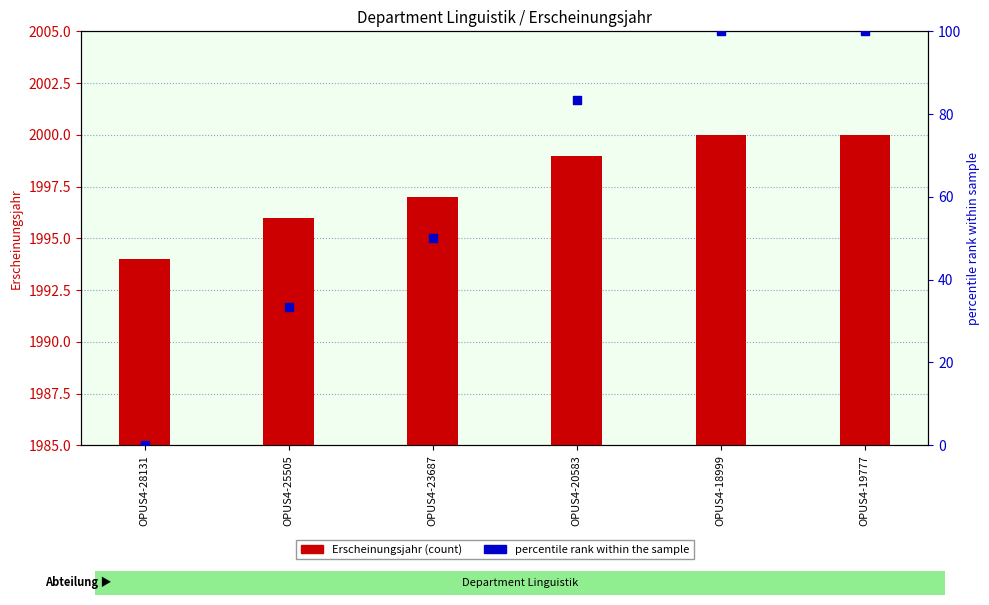

What are all the series names shown in the legend?

Erscheinungsjahr, percentile rank within the sample